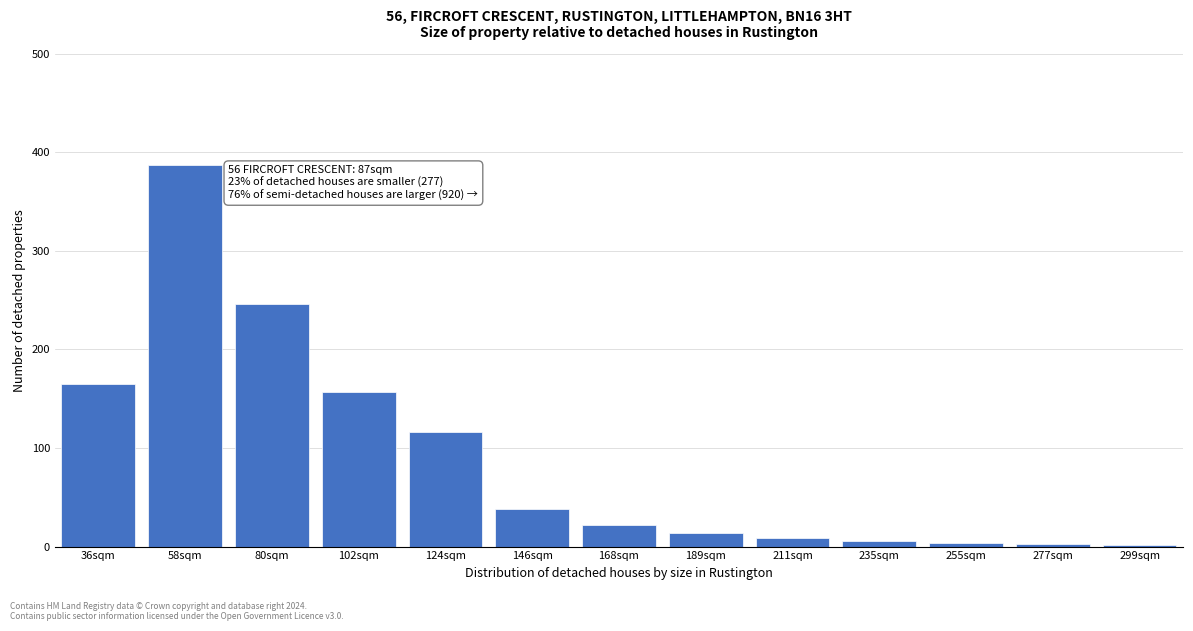

Is it true that the value at 124sqm is 196?

False